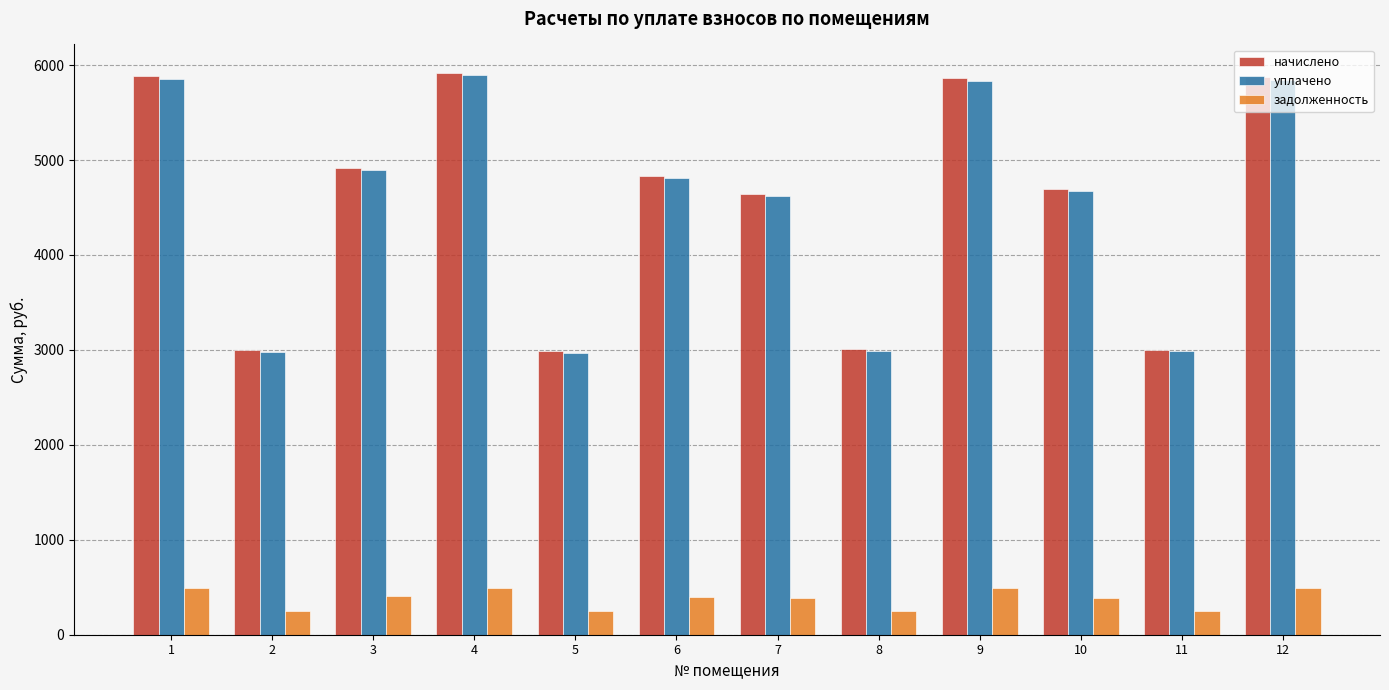

What is the difference between the highest and lowest values at 5?

2735.0